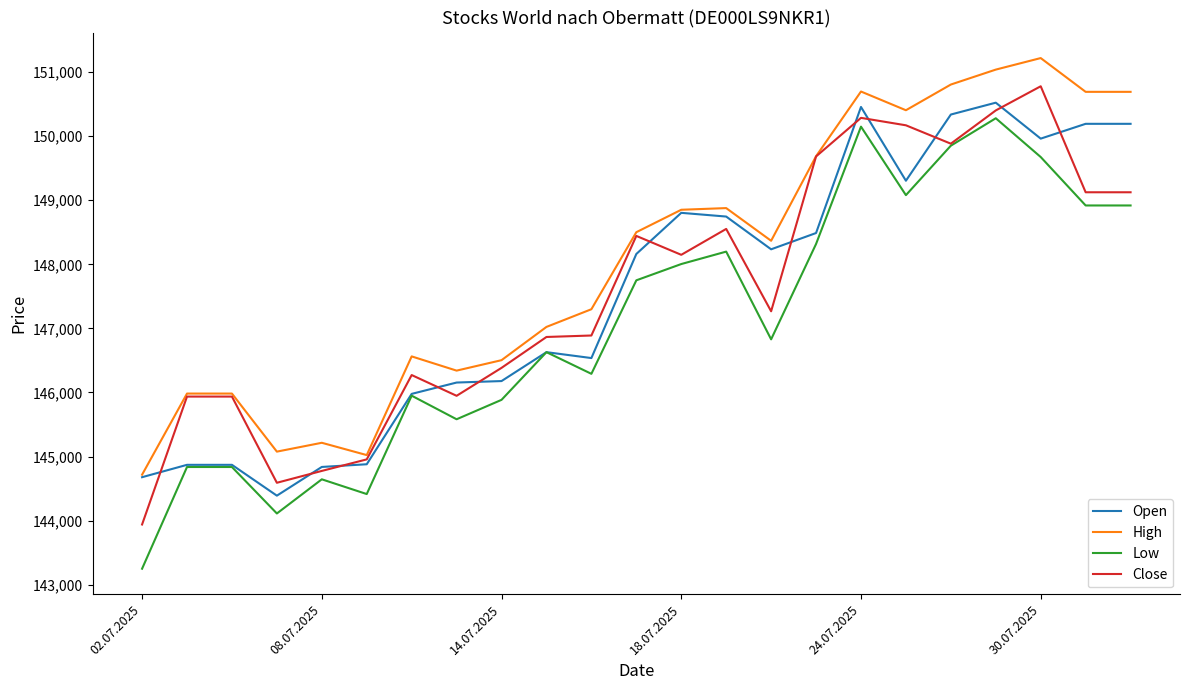

At how many categories does at least one series exceed 151094?

1